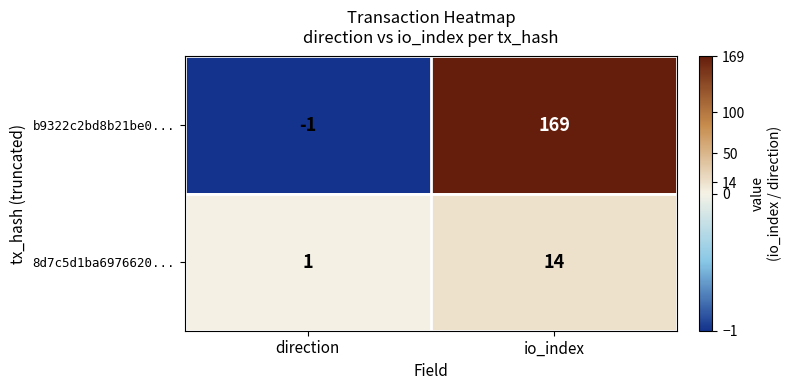

What is the difference between the 8d7c5d1ba6976620... values at io_index and direction?

13